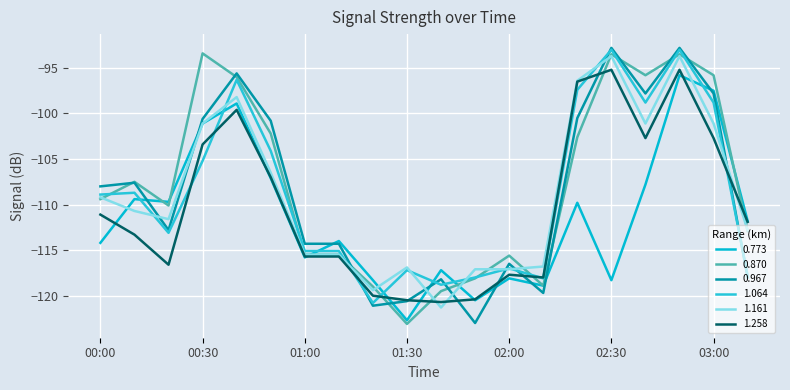

List the series in order of their peak value, lowest first.

0.773, 1.258, 1.161, 0.870, 1.064, 0.967